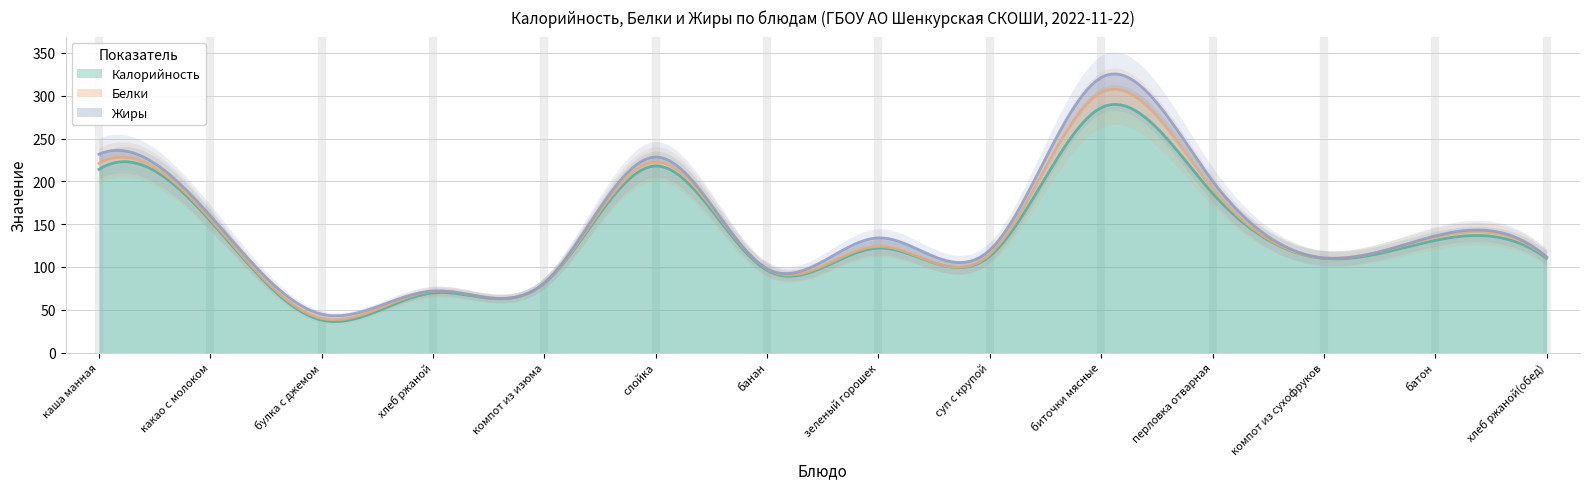

What is the maximum value for Калорийность?

289.9